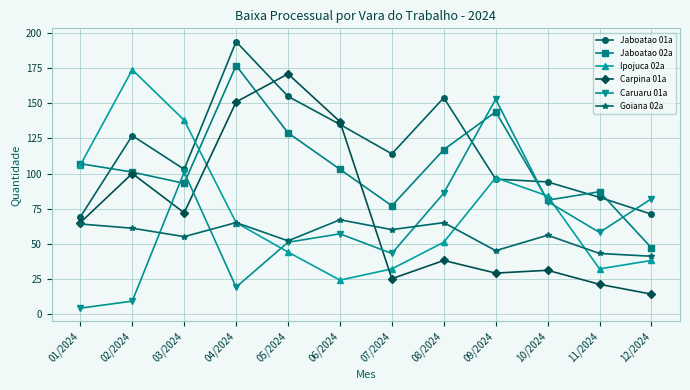

Which label corresponds to the smallest value in the chart?

01/2024